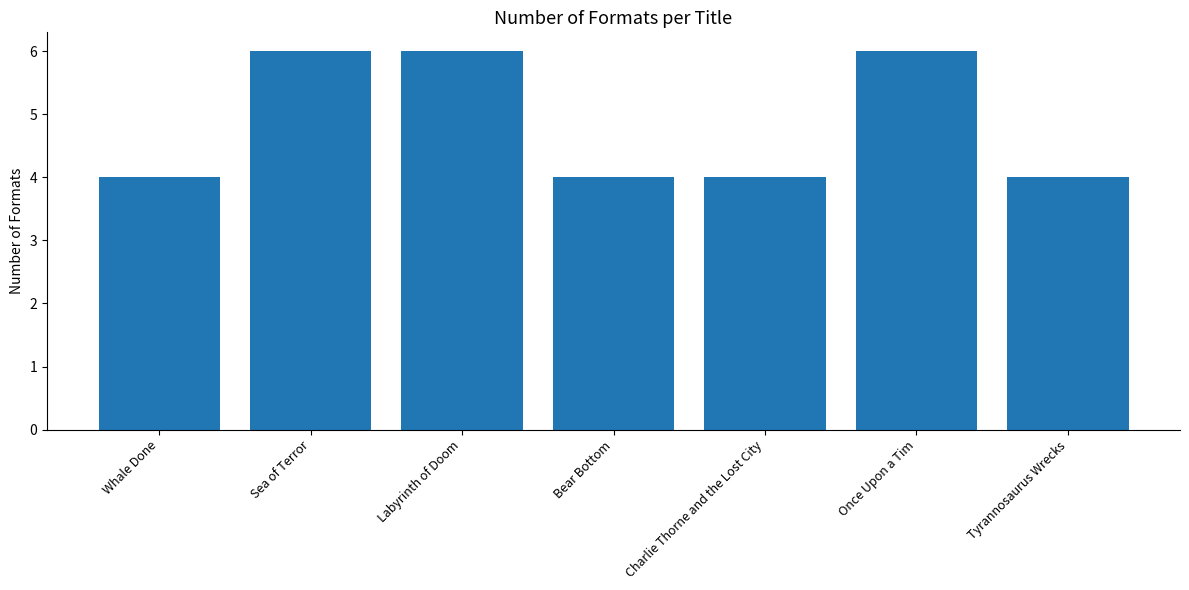

The value at Whale Done is 2. True or false?

False